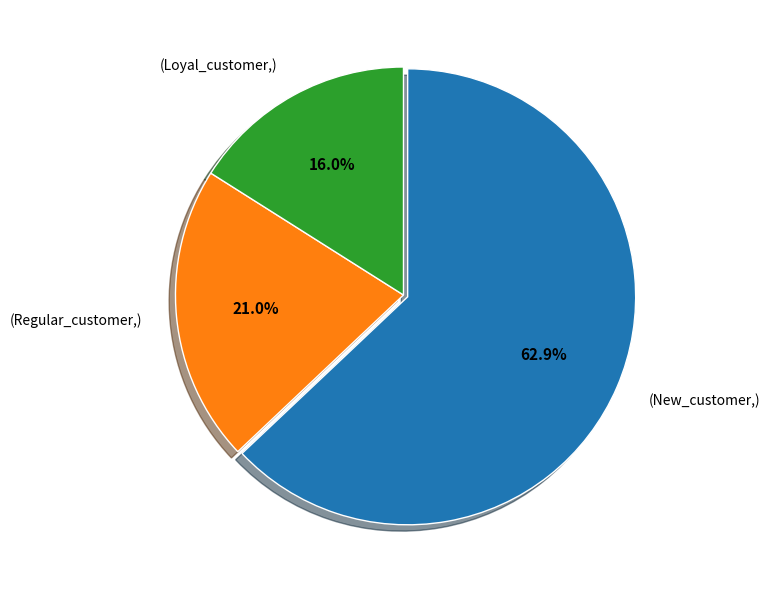

Which slice is the smallest?

(Loyal_customer,)